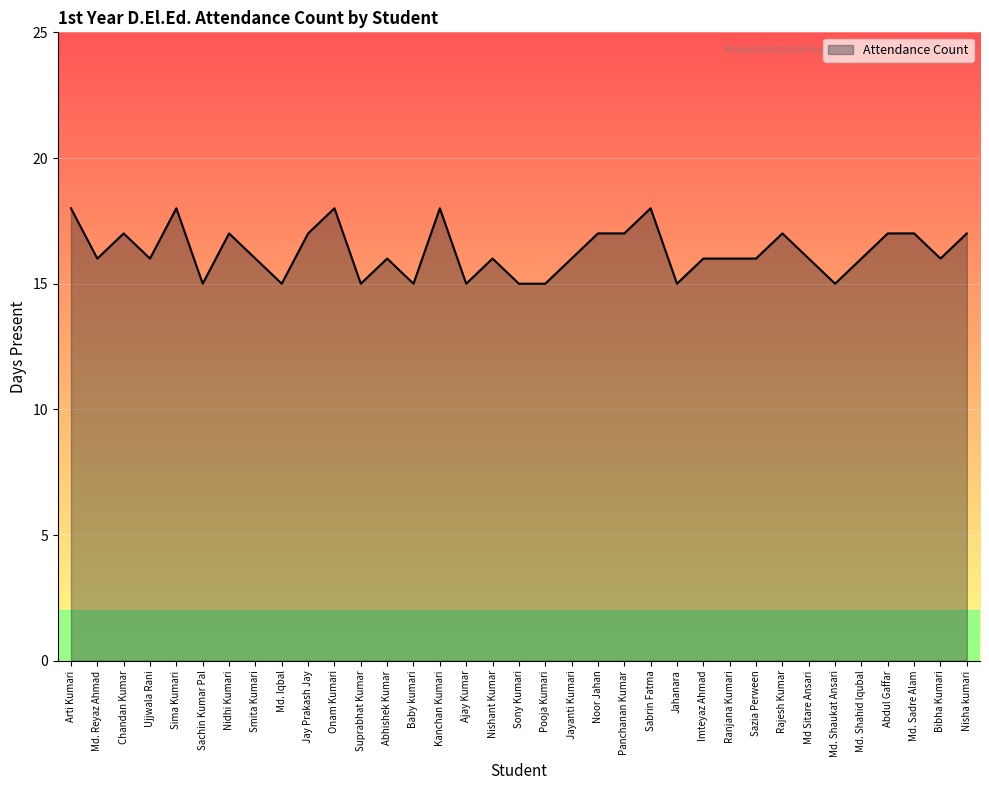

What is the change in value from Onam Kumari to Sazia Perween?

-2